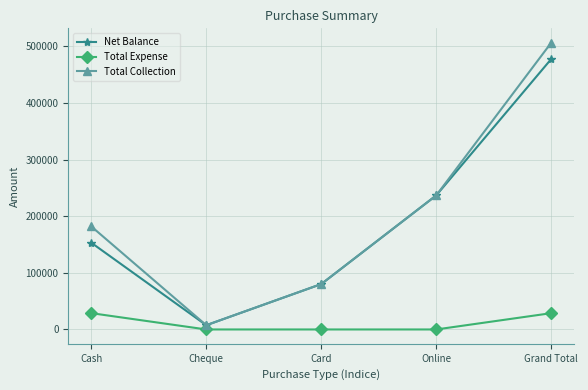

At which category is the sum across all series the highest?

Grand Total